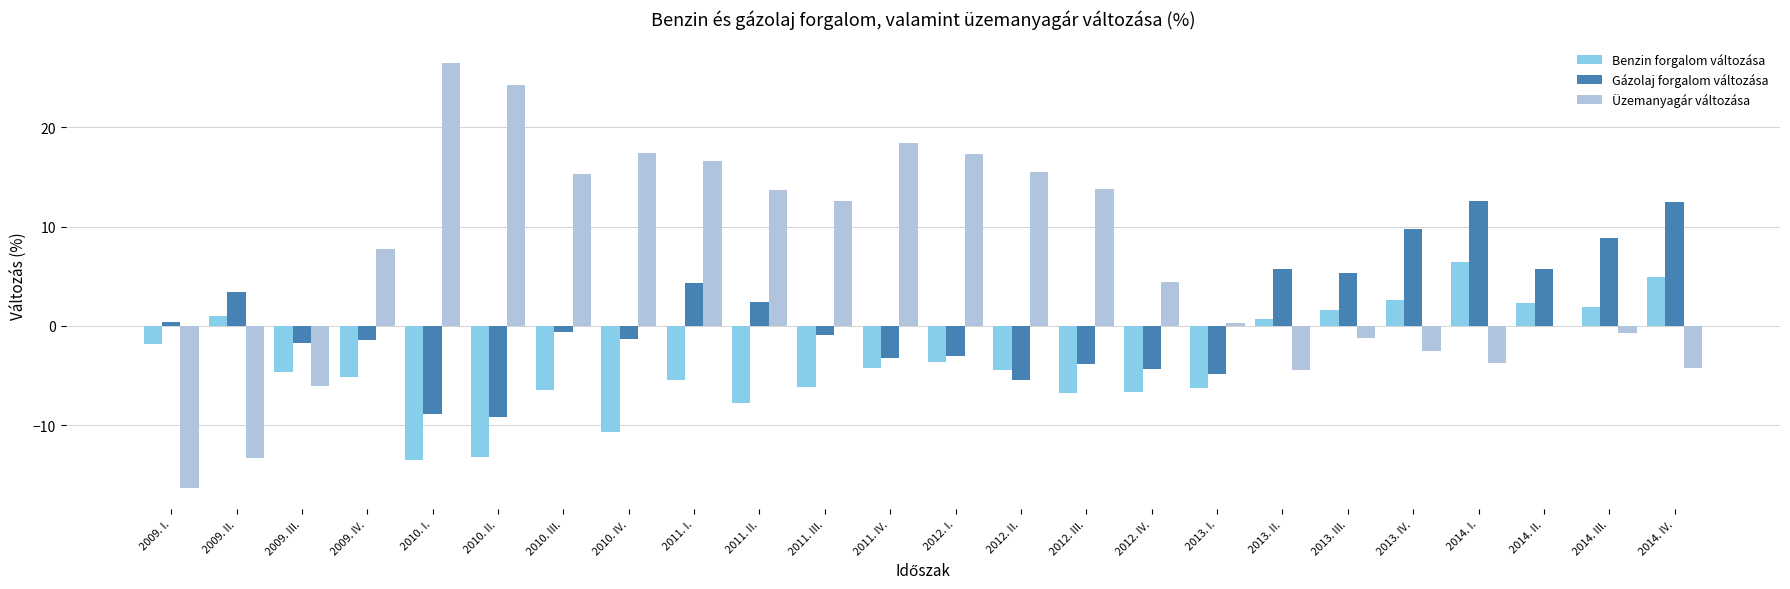

What is the total value across all series at 2012. I.?

10.7